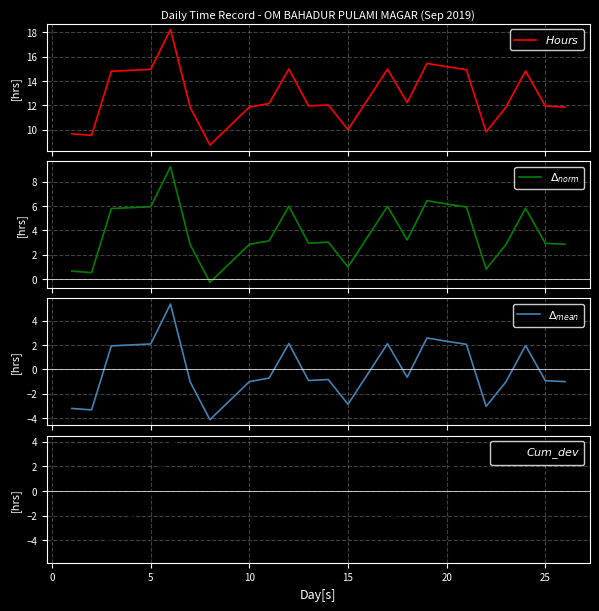

What are all the series names shown in the legend?

$Hours$, $\Delta_{norm}$, $\Delta_{mean}$, $Cum\_dev$